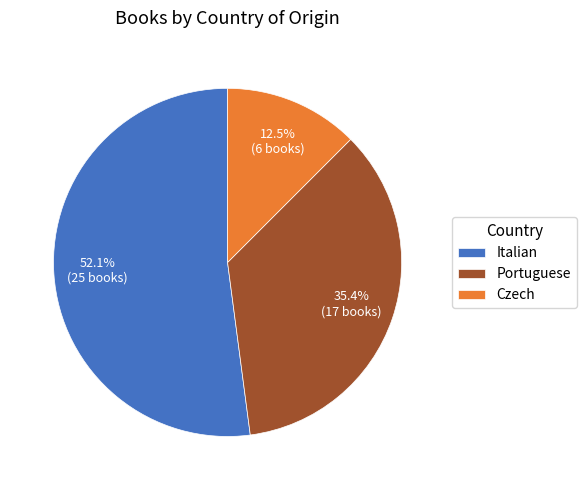

To the nearest percent, what portion does Portuguese represent?

35%